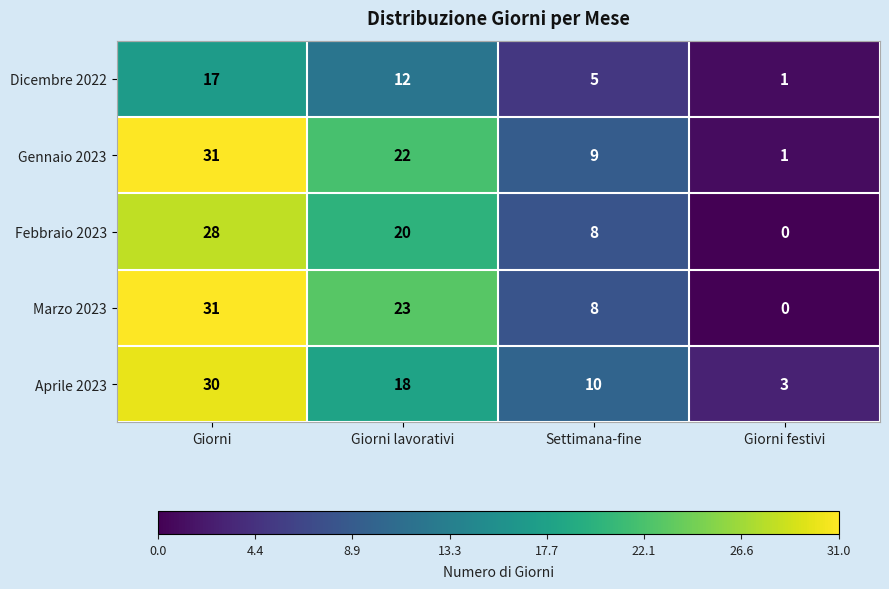

Read the Febbraio 2023 value at Giorni lavorativi, to the nearest 10.

20